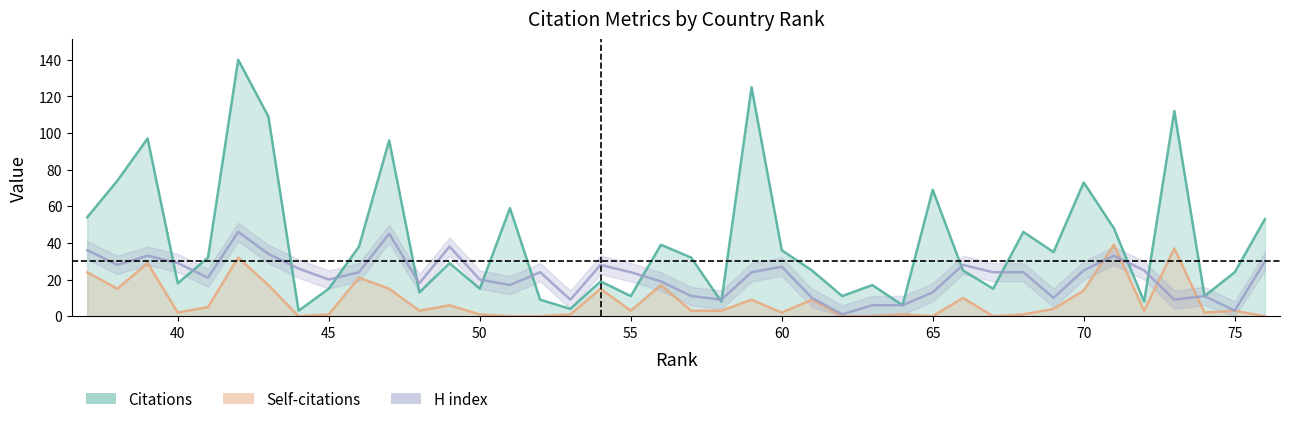

Rank the series at 41 from lowest to highest value.

Self-citations, H index, Citations